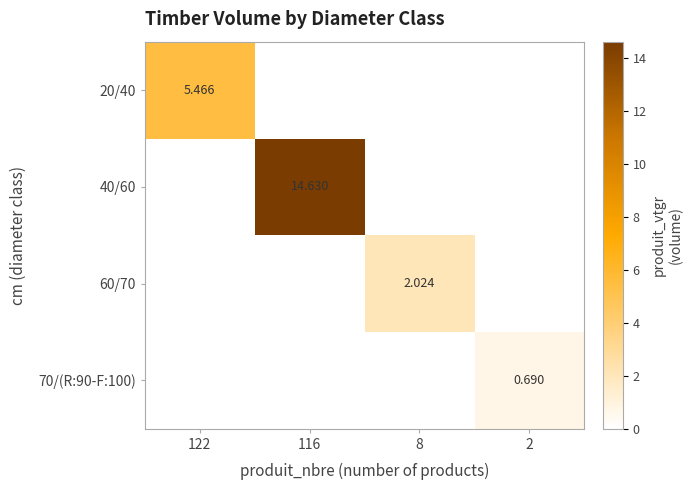

Which series has the largest range (max minus min)?

40/60